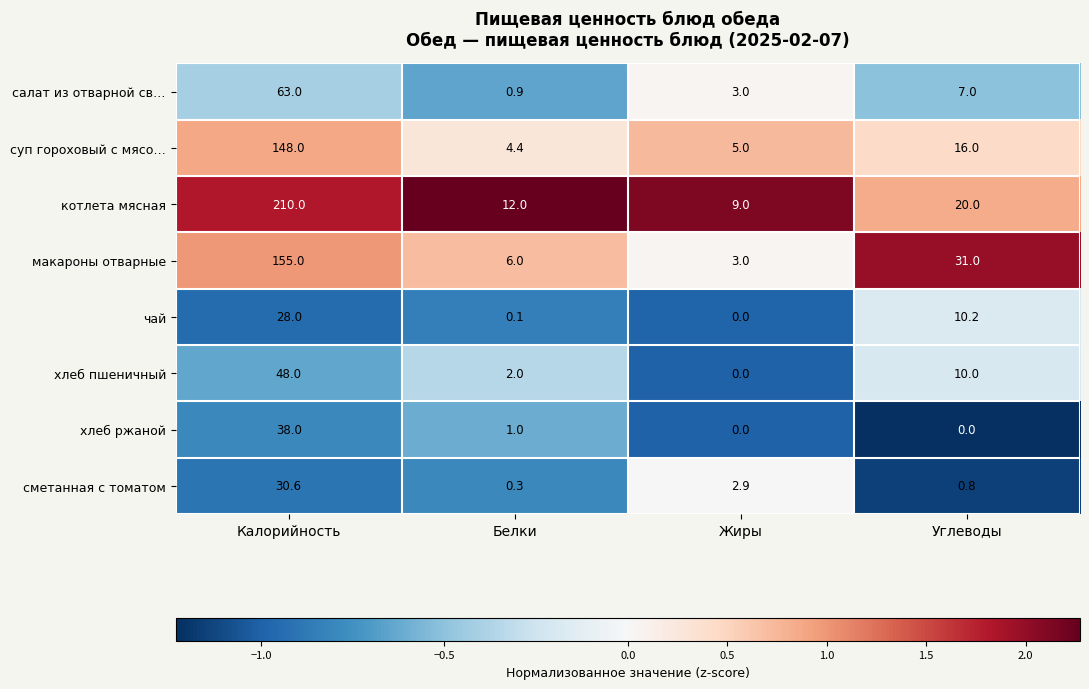

Count the number of data series in this chart.

8